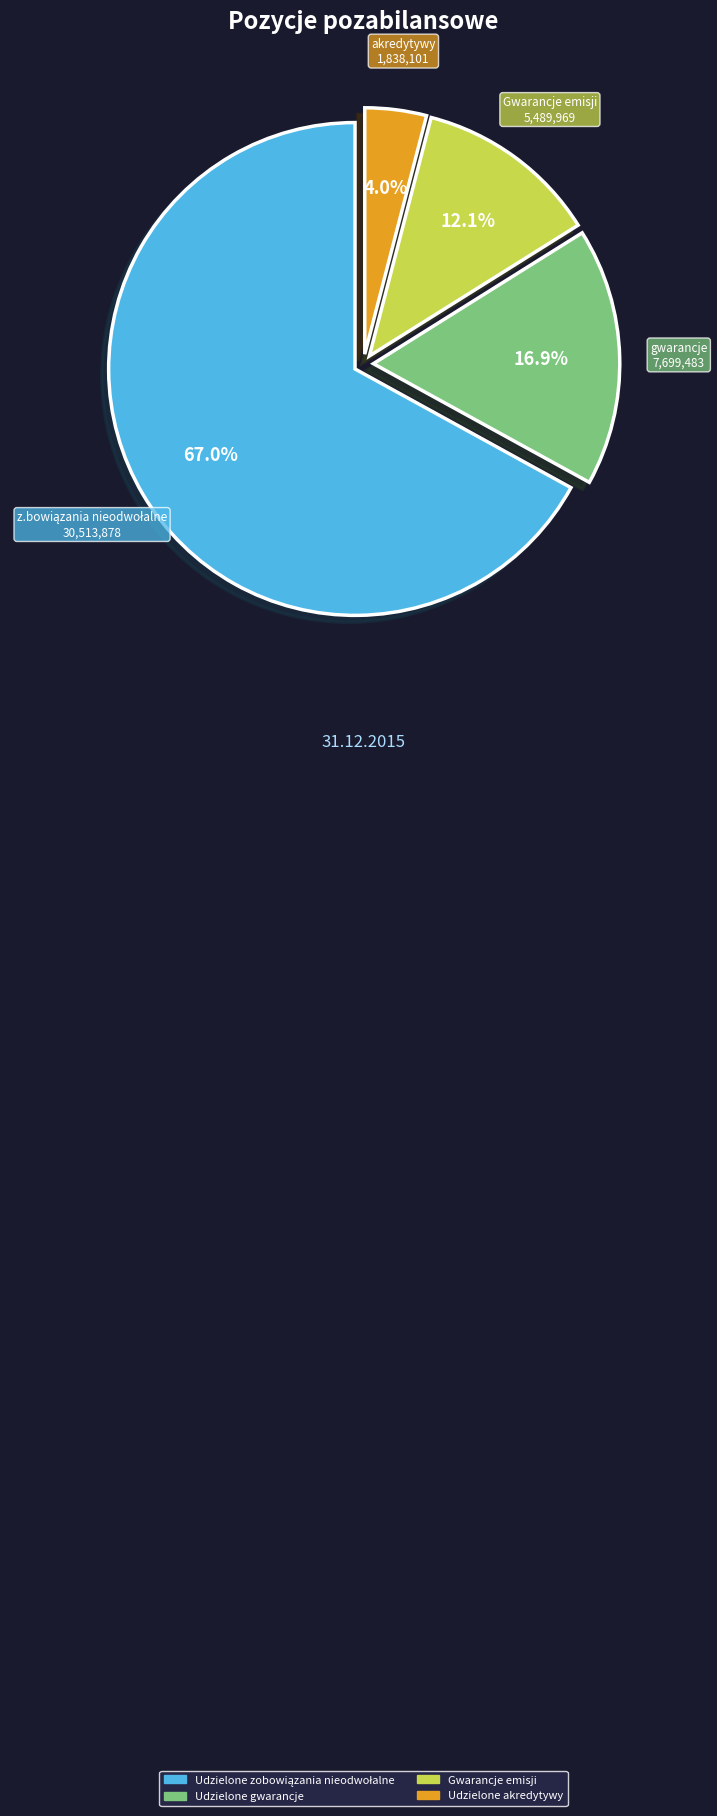

What is the ratio of the value at Udzielone gwarancje to the value at Gwarancje emisji?

1.4